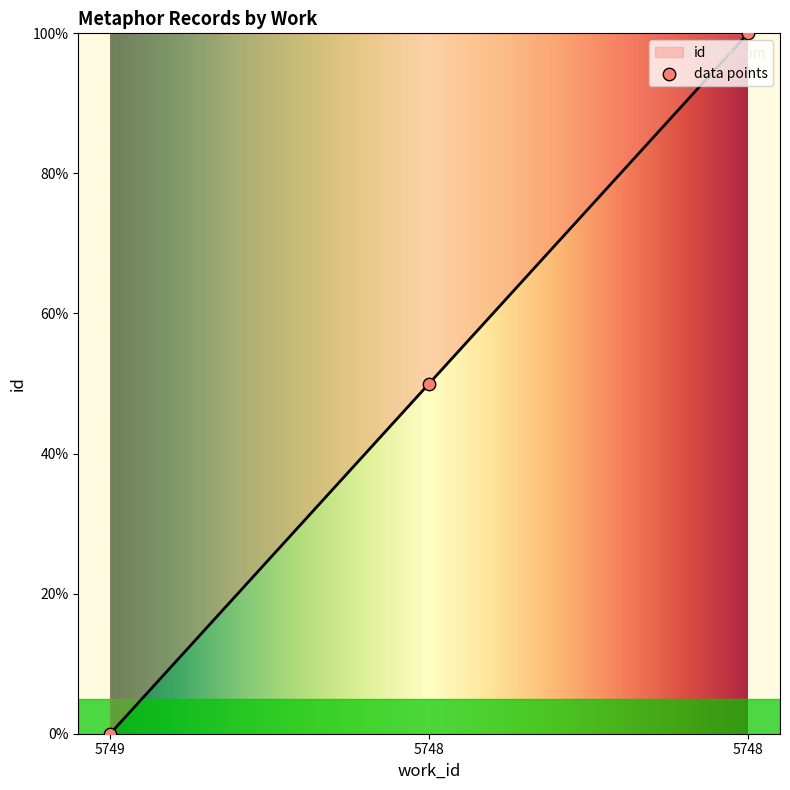

What is the change in value from 5749 to 5748?

+50